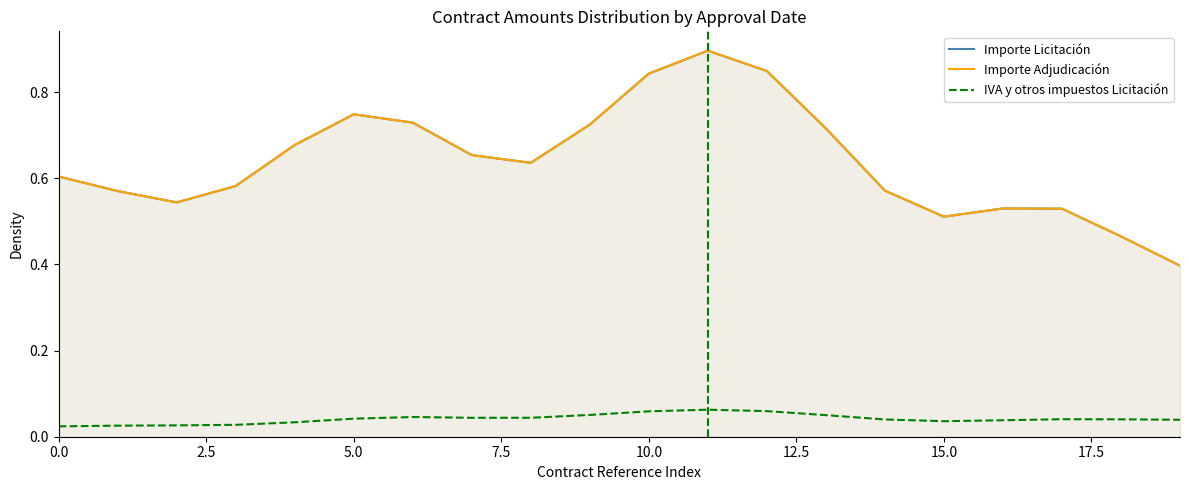

What is the sum of all Importe Adjudicación values?

12.8